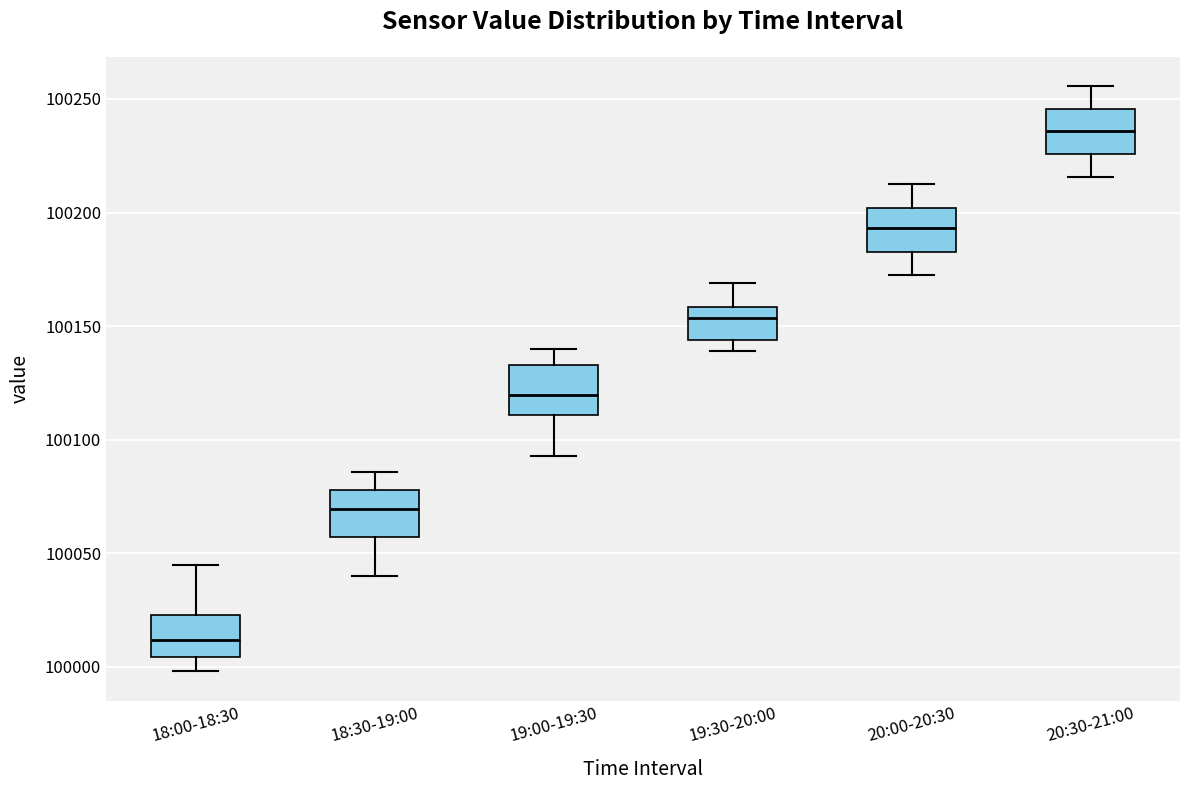

Where does the upper whisker of the box for 18:30-19:00 end on the y-axis? The values are not printed on the chart, so give them approximately, as read against the axis.

100085